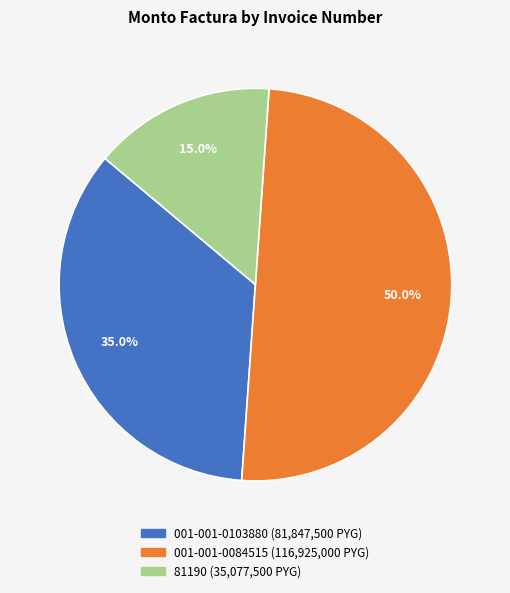

Which slice is the smallest?

81190